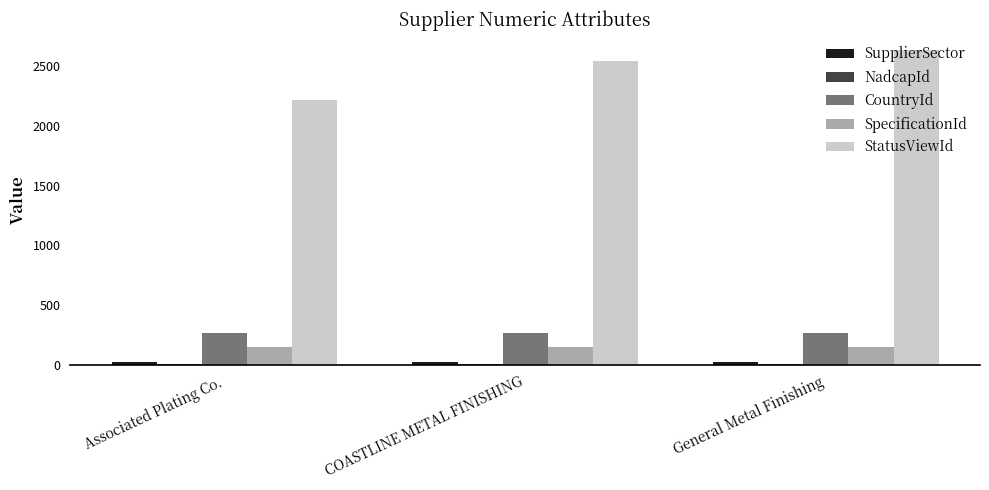

What is the sum of all SpecificationId values?

444